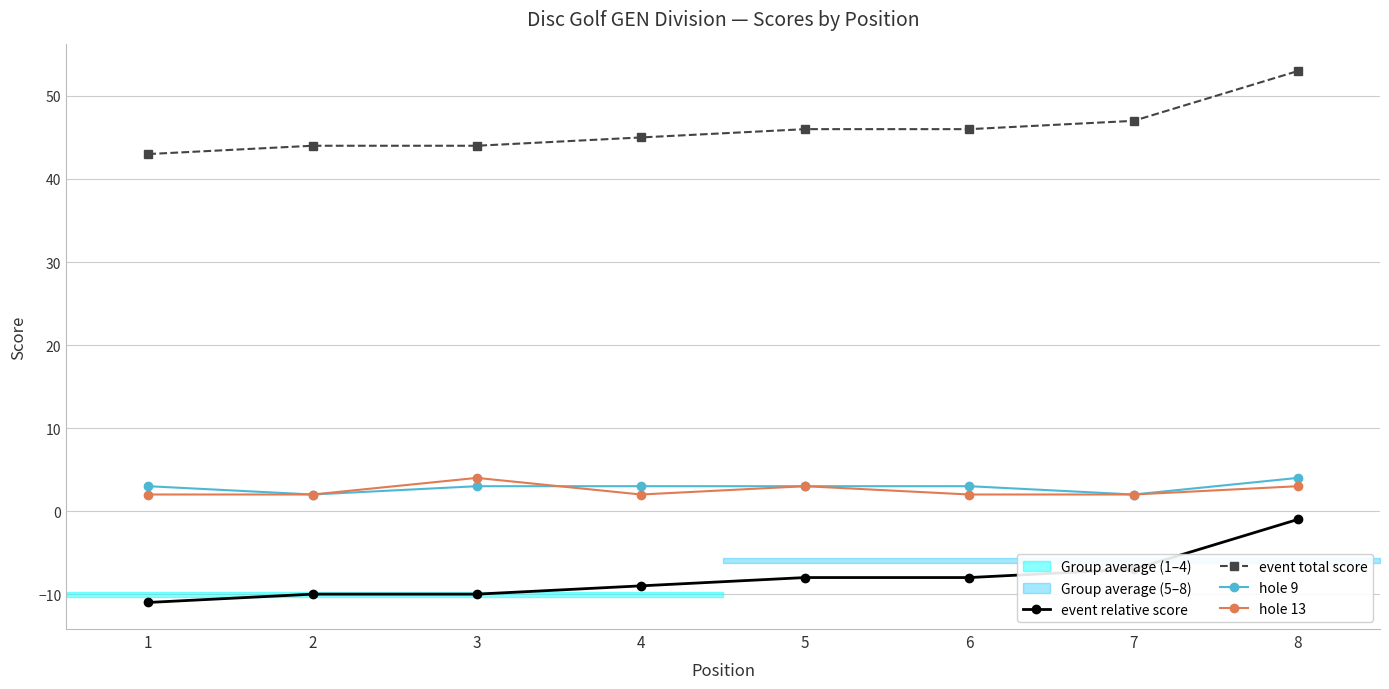

Rank the series by their maximum value, from lowest to highest.

event relative score, hole 9, hole 13, event total score